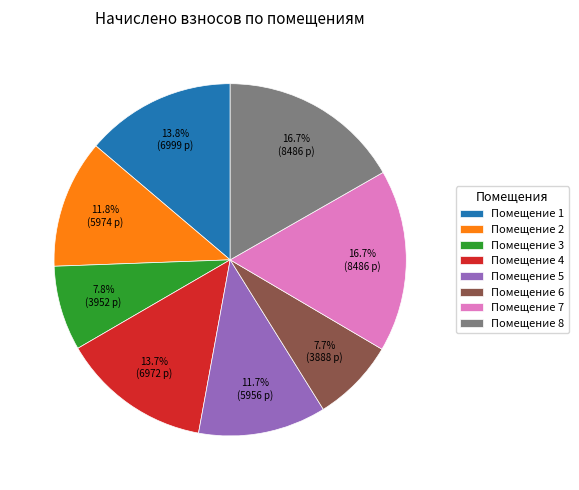

Count the number of slices in the pie.

8